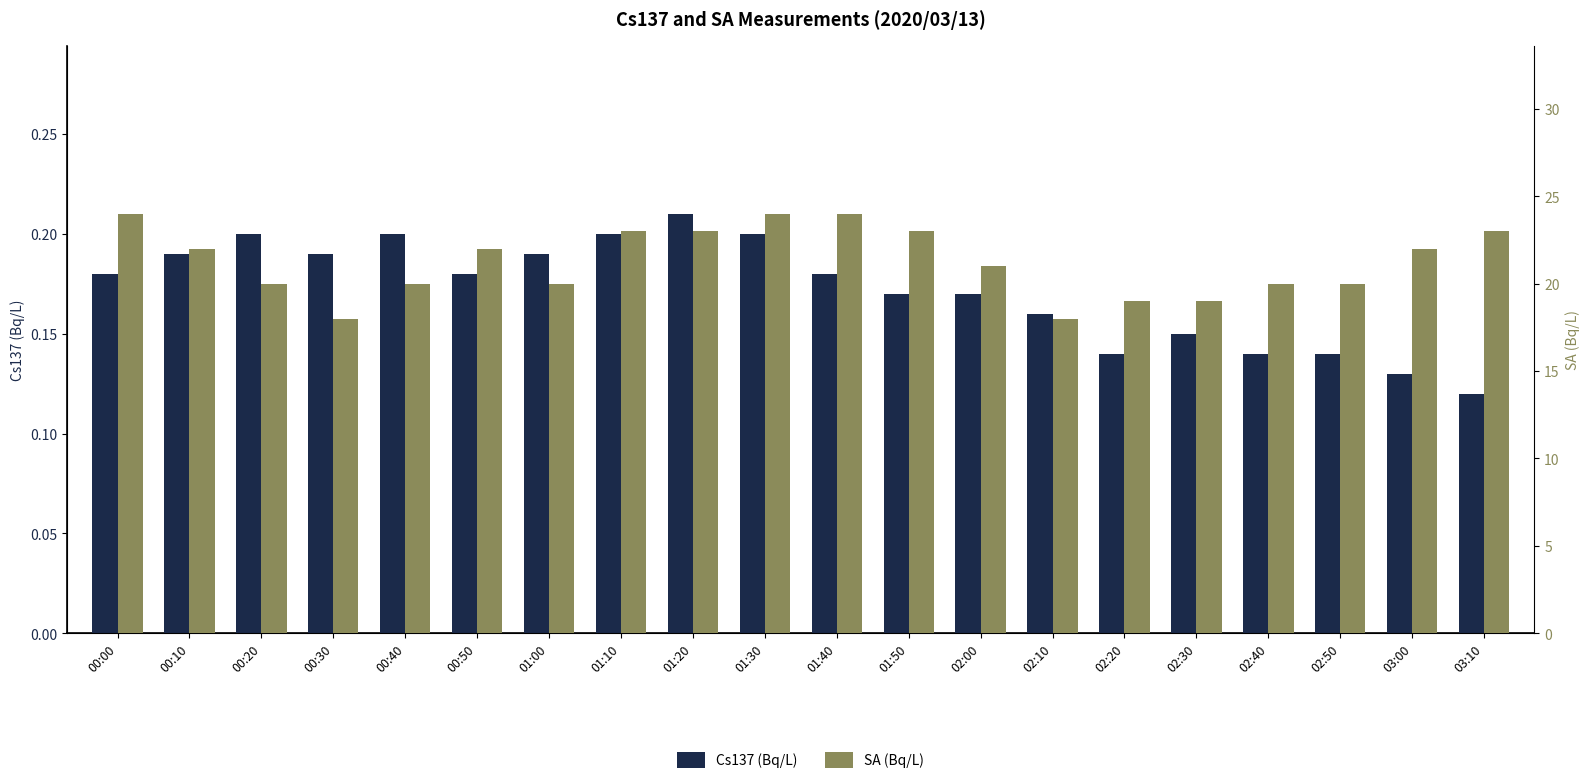

What is the maximum value shown in the chart?

24.0